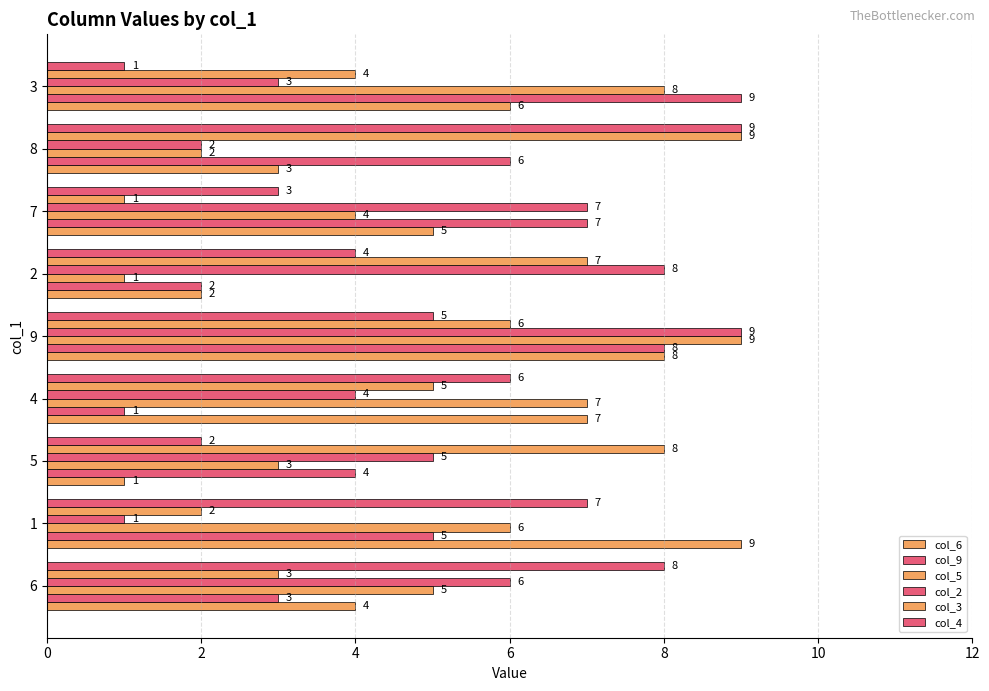

What is the average value of the col_9 series?

5